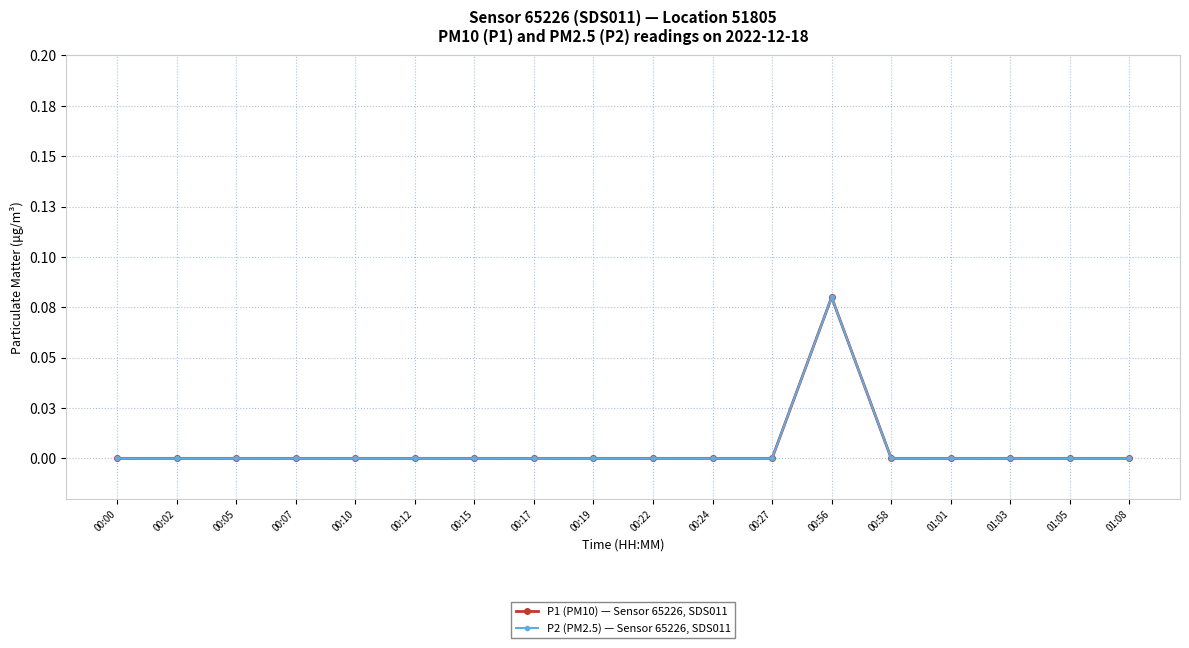

Is it true that P2 (PM2.5) — Sensor 65226, SDS011 equals 0.1 at 00:56?

False